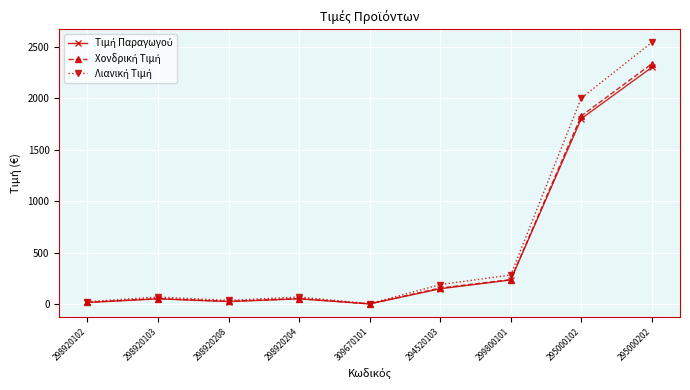

At which category is the sum across all series the highest?

295000202